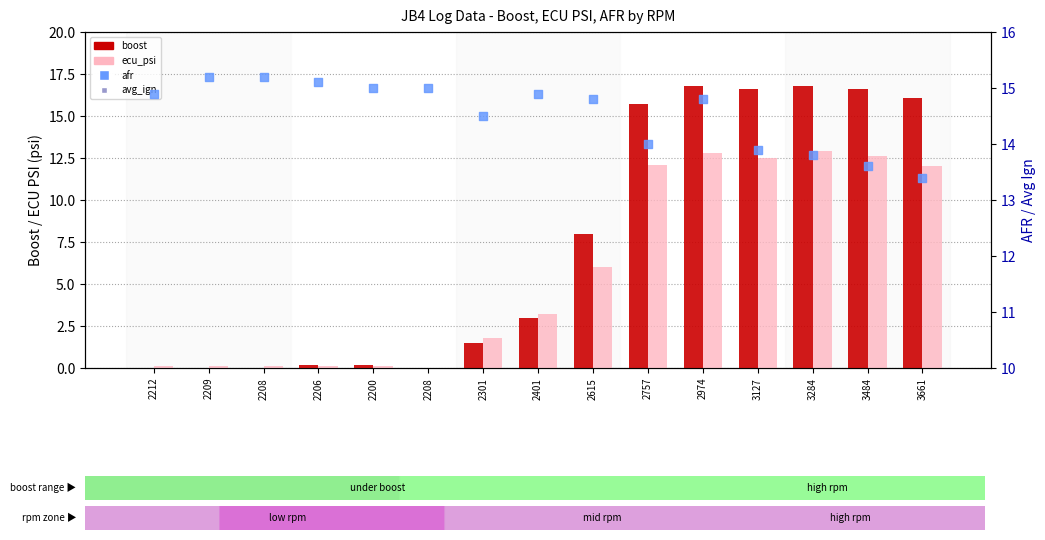

Which series contains the highest Y value?

boost